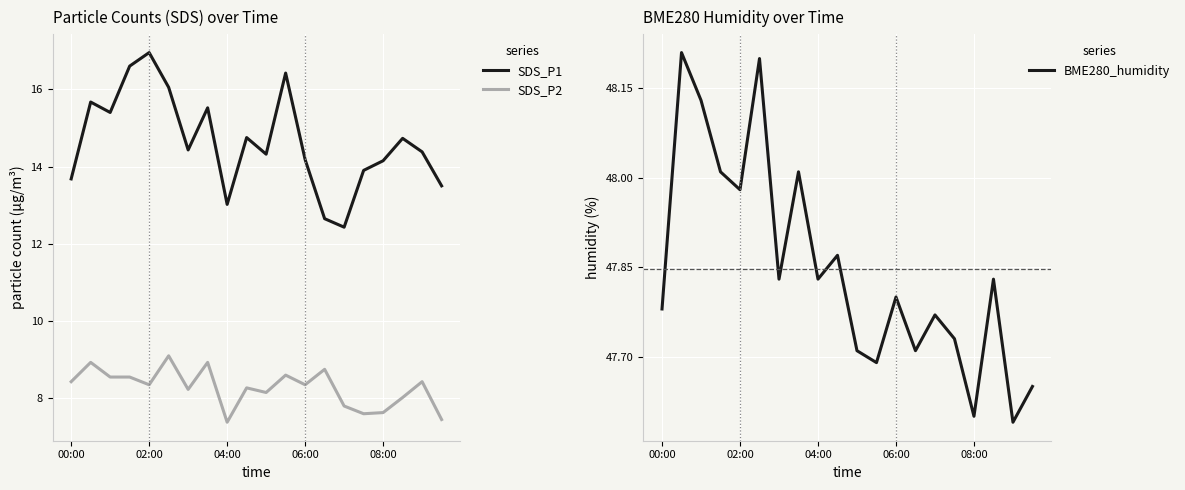

What is the lowest value of the SDS_P2 series?

7.4